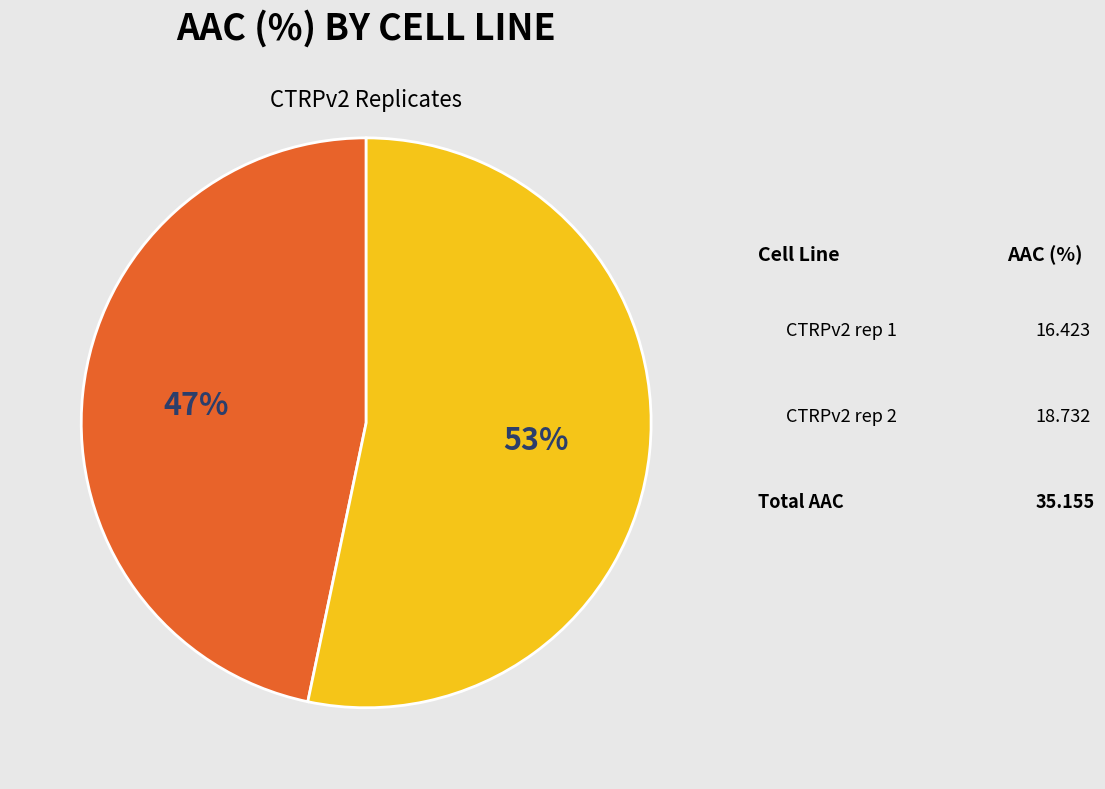

How much of the chart is everything except CTRPv2 rep 1?

53.3%